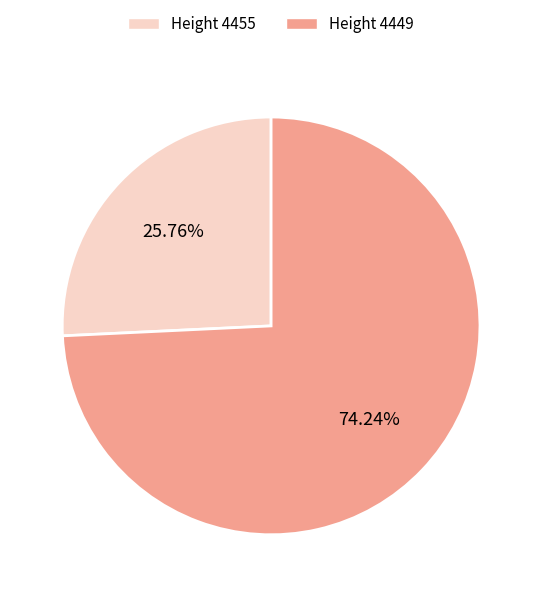

Combined, do Height 4455 and Height 4449 account for over 50%?

Yes